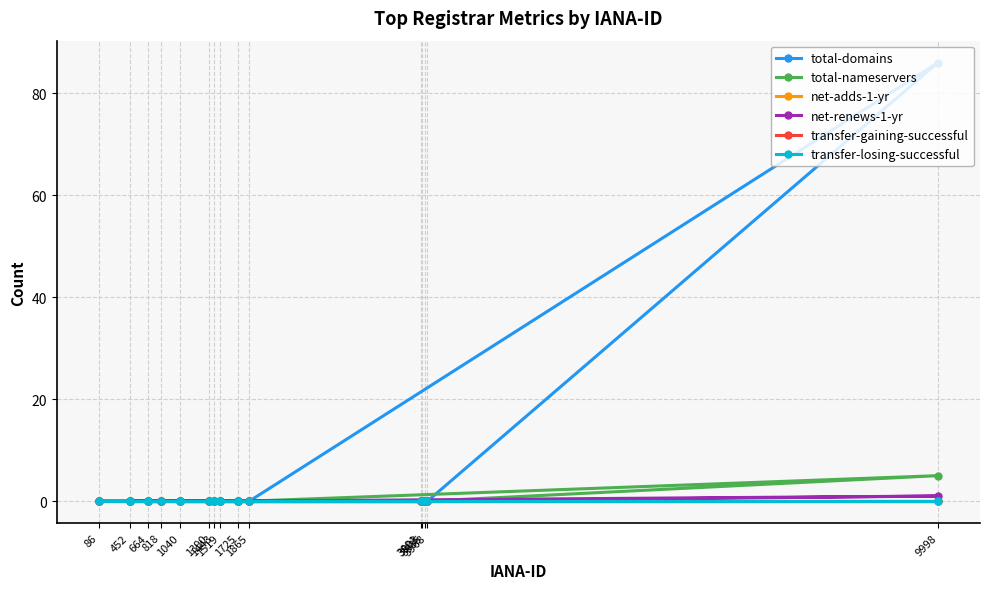

The net-renews-1-yr series shows -1 at 1865. True or false?

False